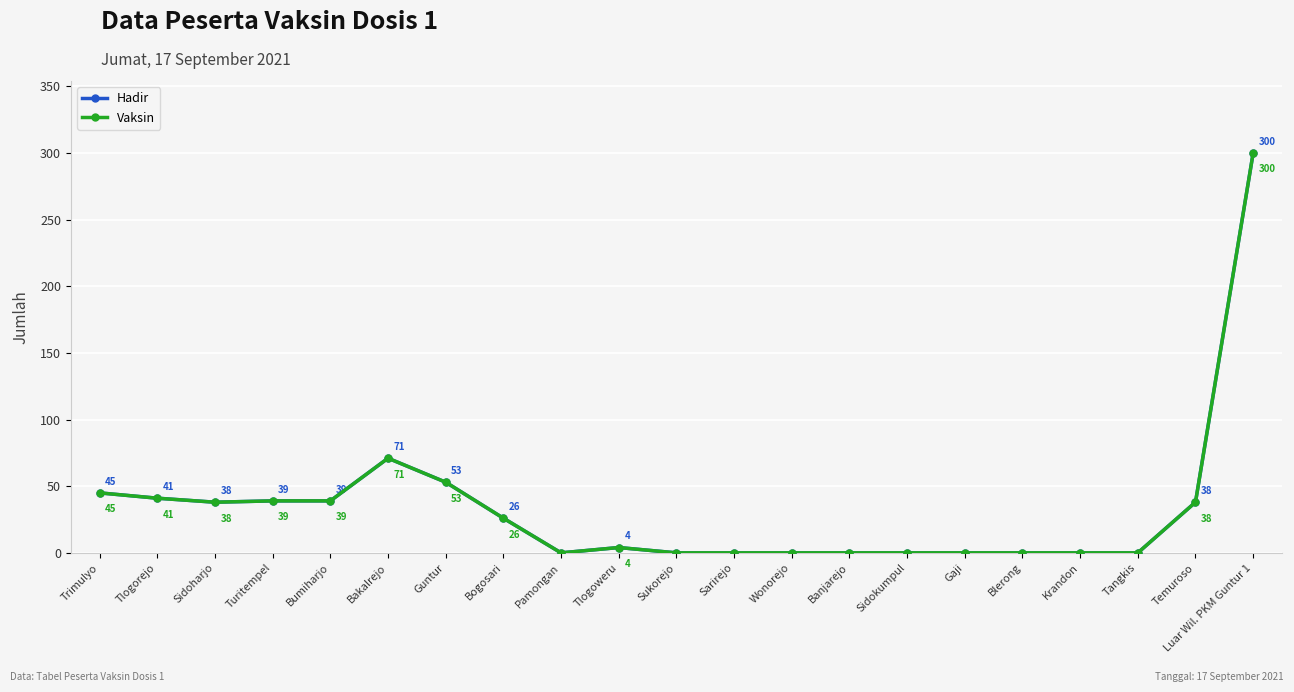

Which label corresponds to the largest value in the chart?

Luar Wil. PKM Guntur 1